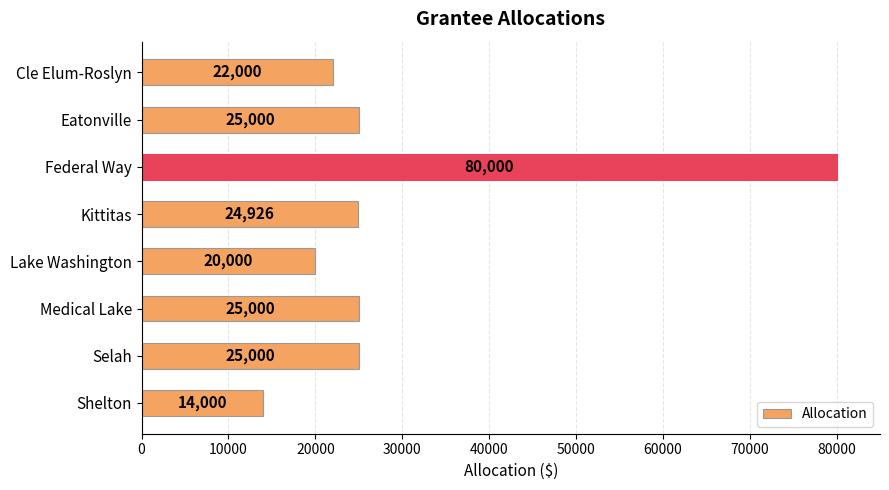

Approximately how many times larger is the value at Federal Way compared to Kittitas?

3.2